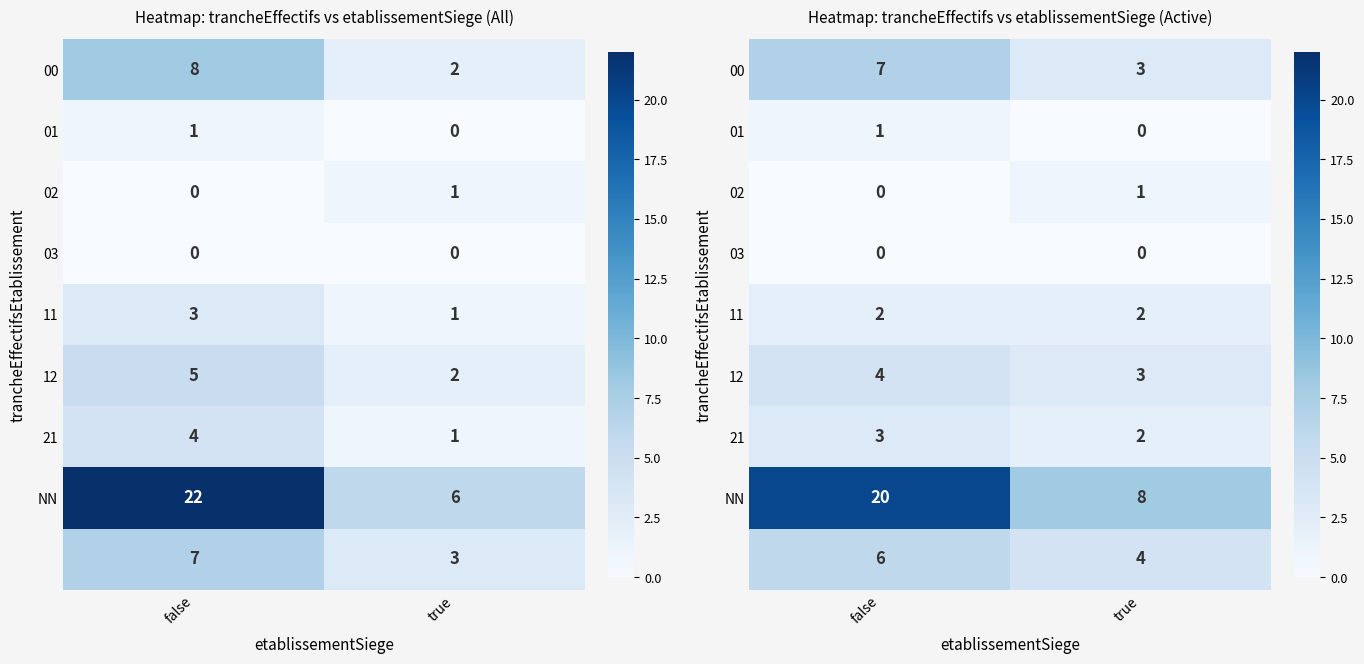

At how many categories does at least one series exceed 0?

2